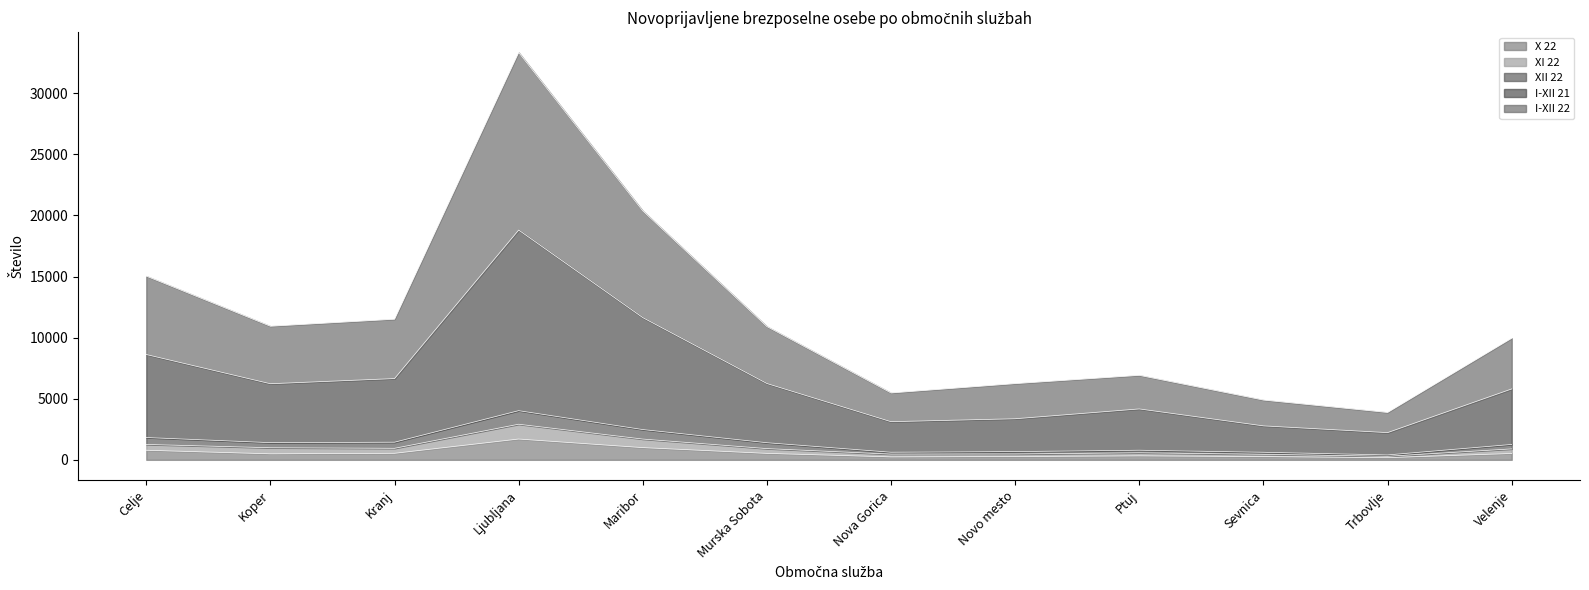

What are all the series names shown in the legend?

X 22, XI 22, XII 22, I-XII 21, I-XII 22